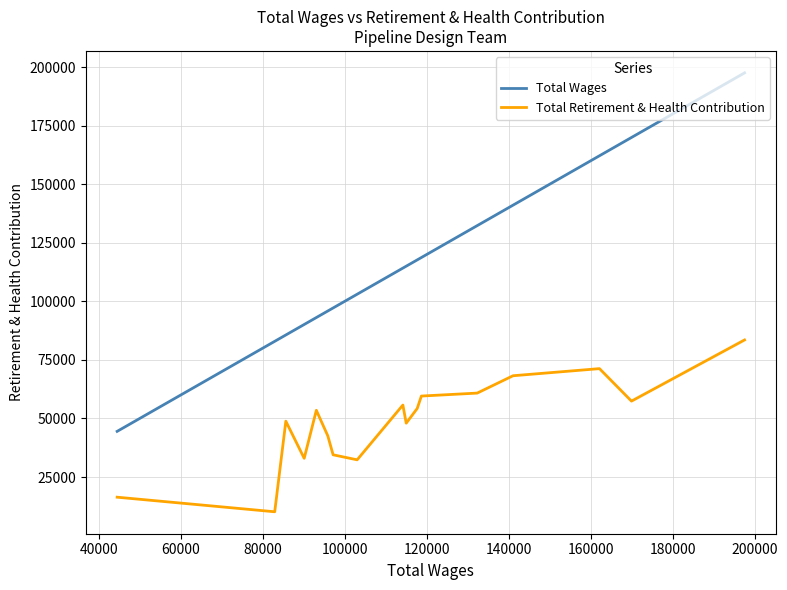

True or false: Total Wages and Total Retirement & Health Contribution intersect in this chart.

False